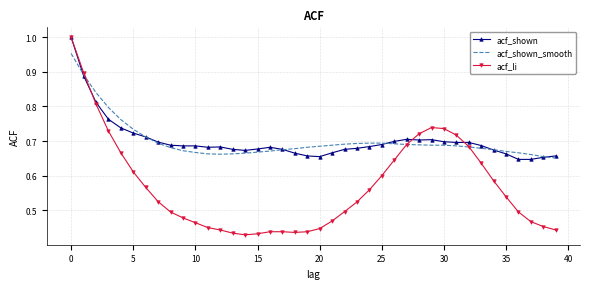

Which series has the largest range (max minus min)?

acf_li